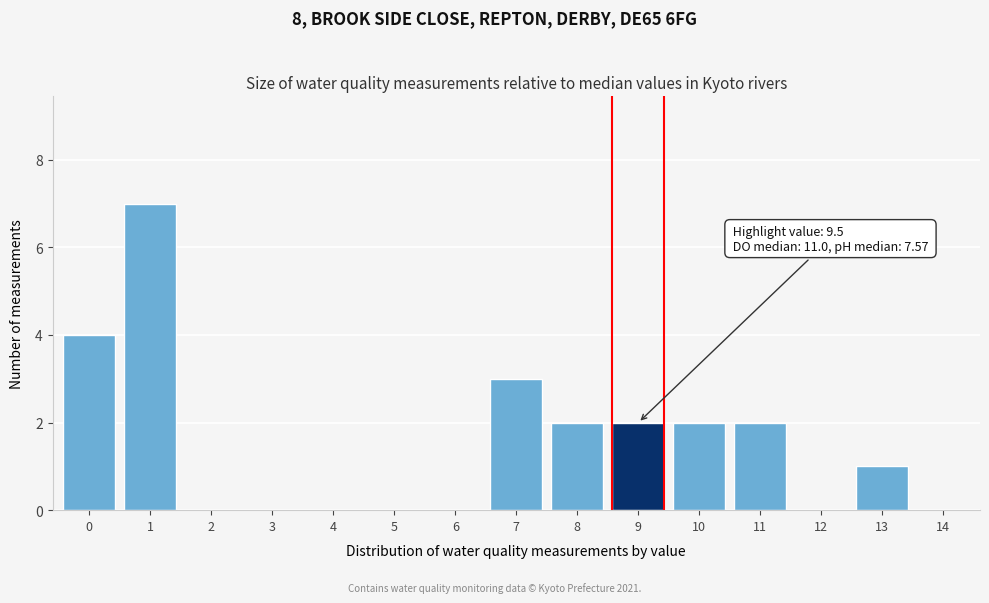

Reading left to right, extract all data points from this chart.

0=4	1=7	2=0	3=0	4=0	5=0	6=0	7=3	8=2	9=2	10=2	11=2	12=0	13=1	14=0